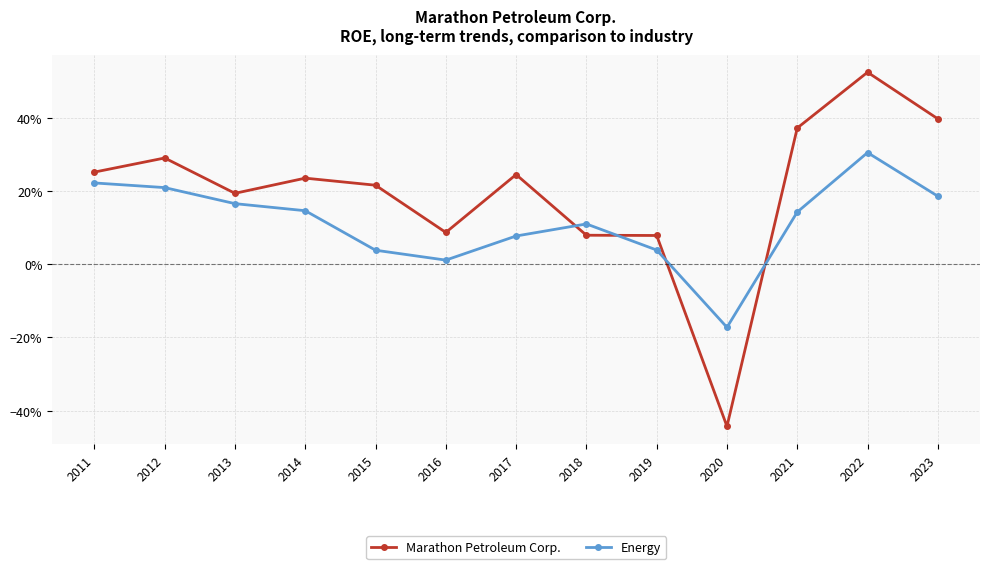

What are all the series names shown in the legend?

Marathon Petroleum Corp., Energy